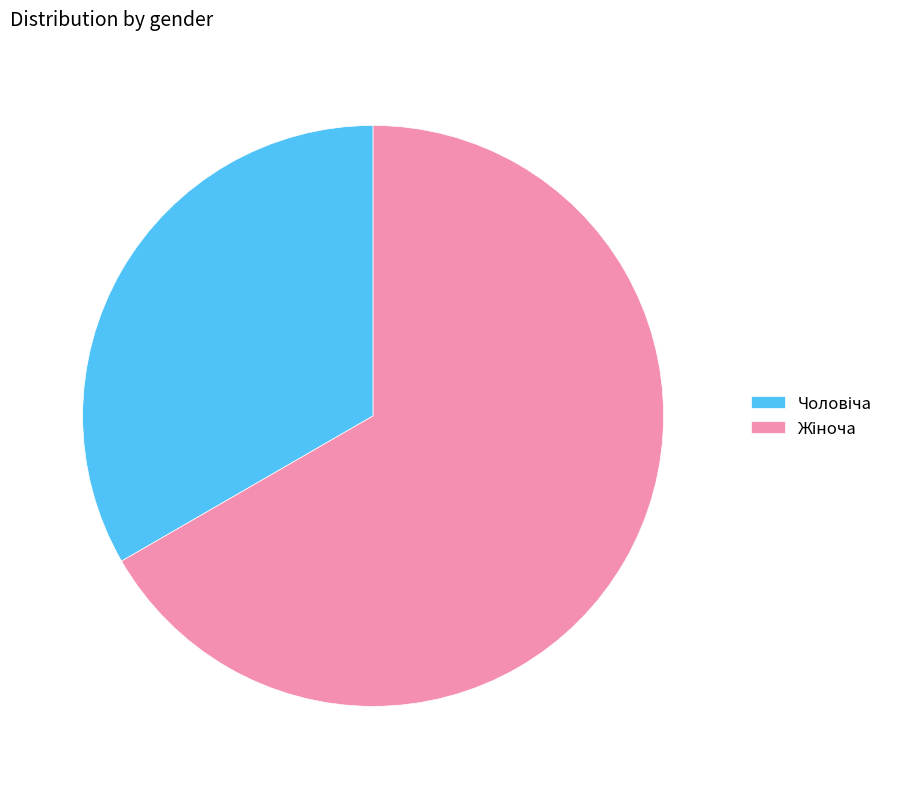

Is there a majority slice in this chart?

Yes